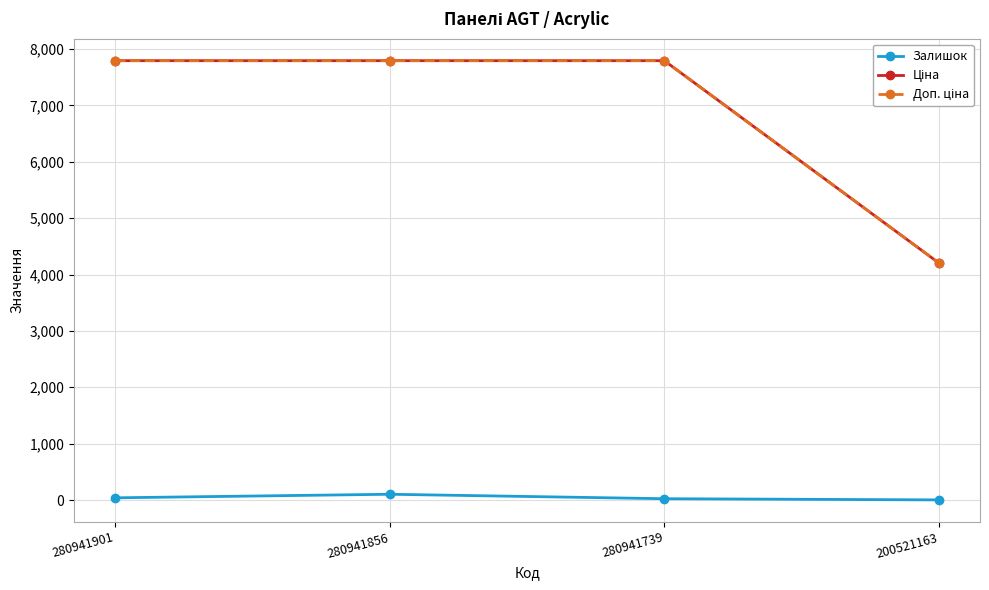

Read the Залишок value at 280941901.

39.0